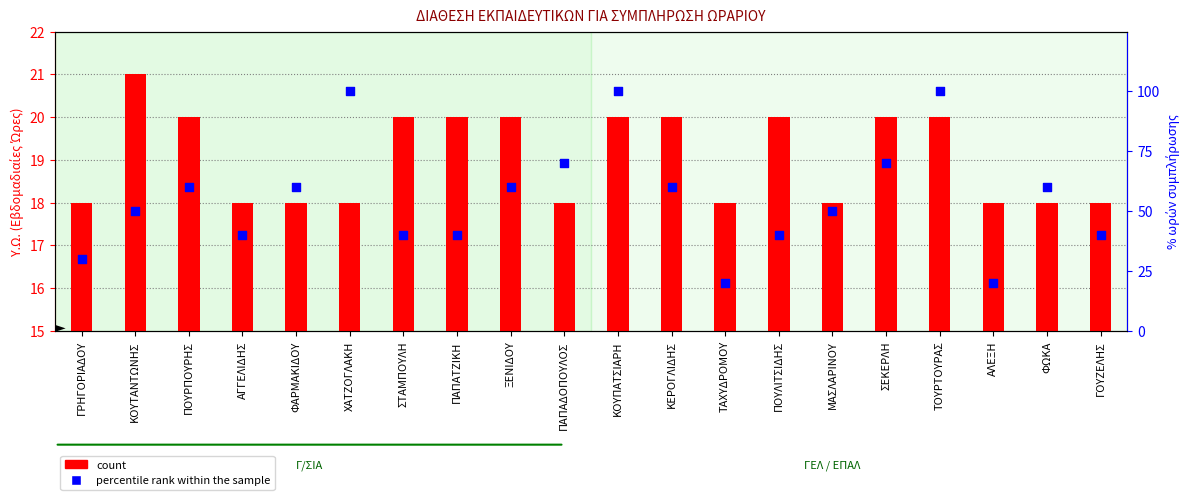

At which category is the sum across all series the highest?

ΚΟΥΠΑΤΣΙΑΡΗ